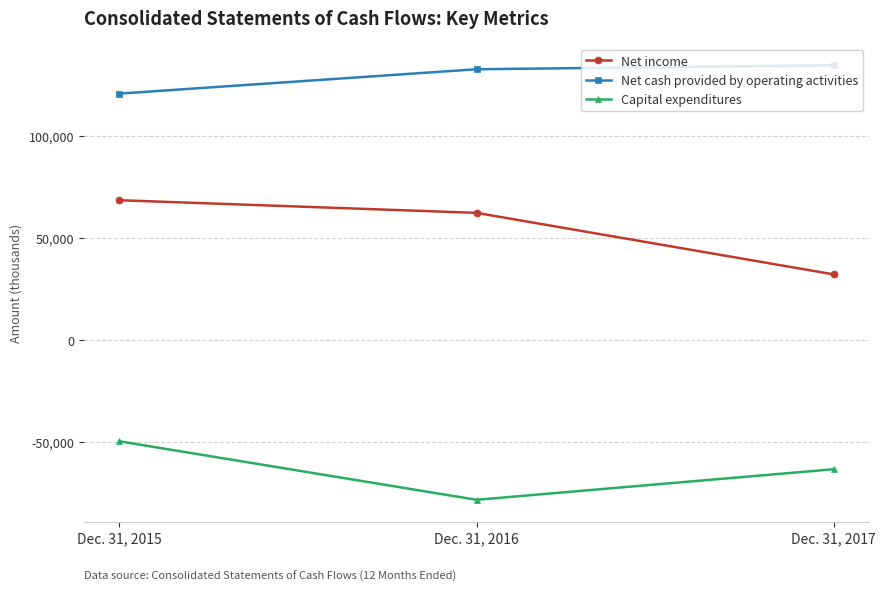

At how many categories does at least one series exceed 77259?

3